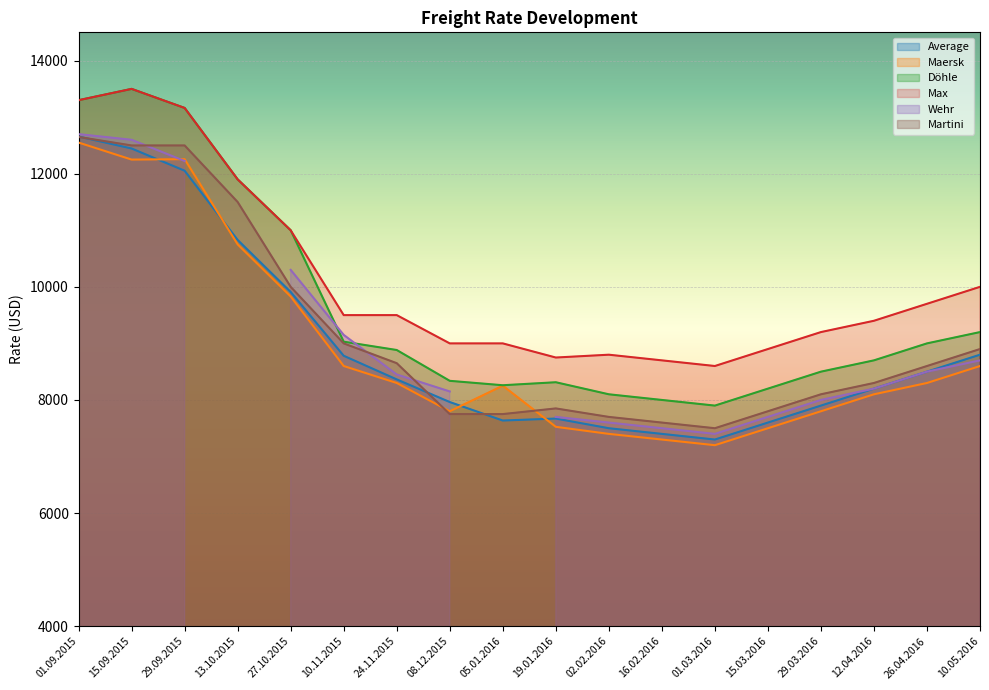

At which label does Döhle first exceed 8883?

01.09.2015